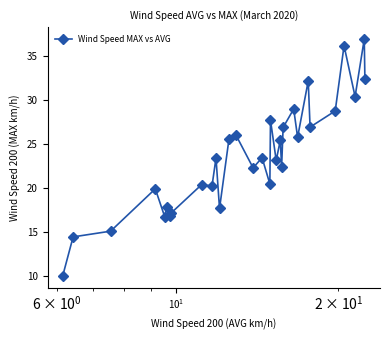

True or false: the data has more than 2 interior local peaks.

True